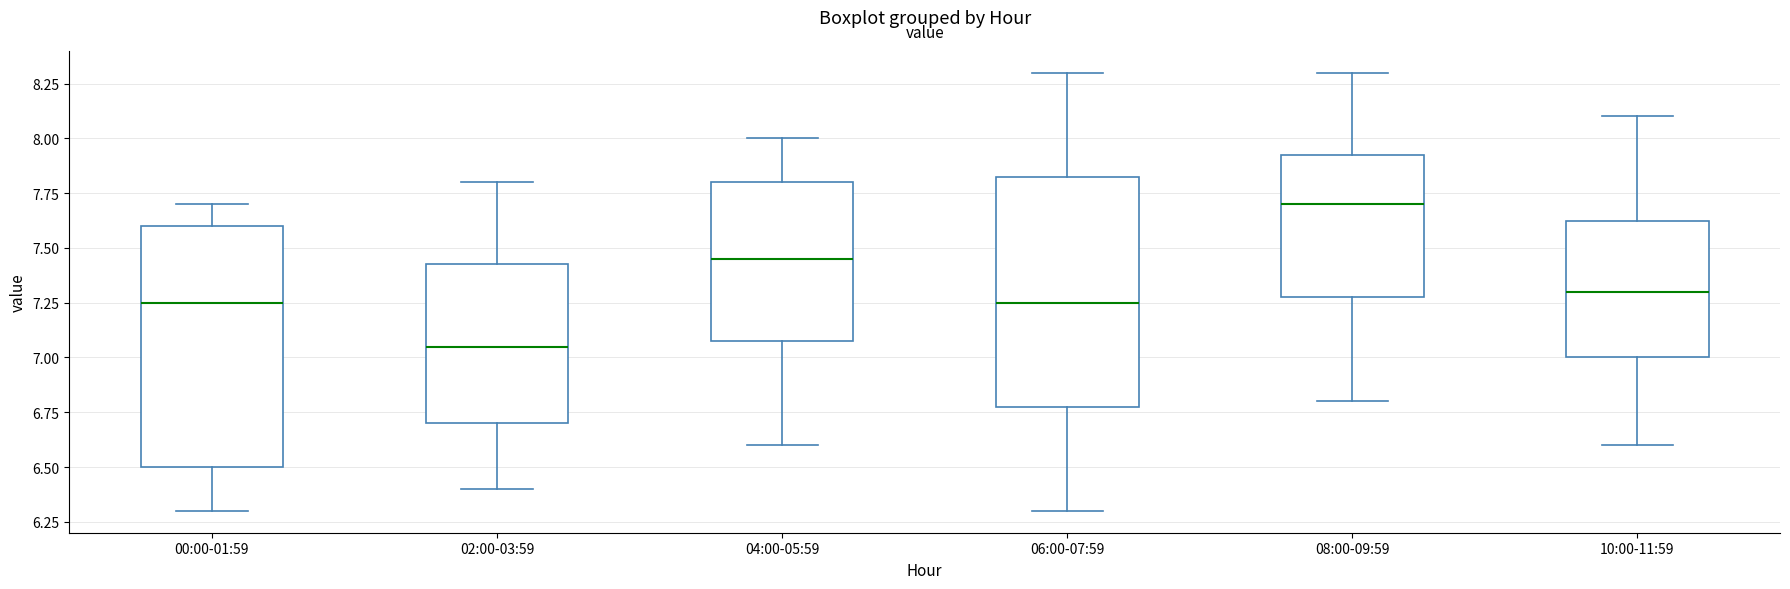

Which box has the highest median line?

08:00-09:59